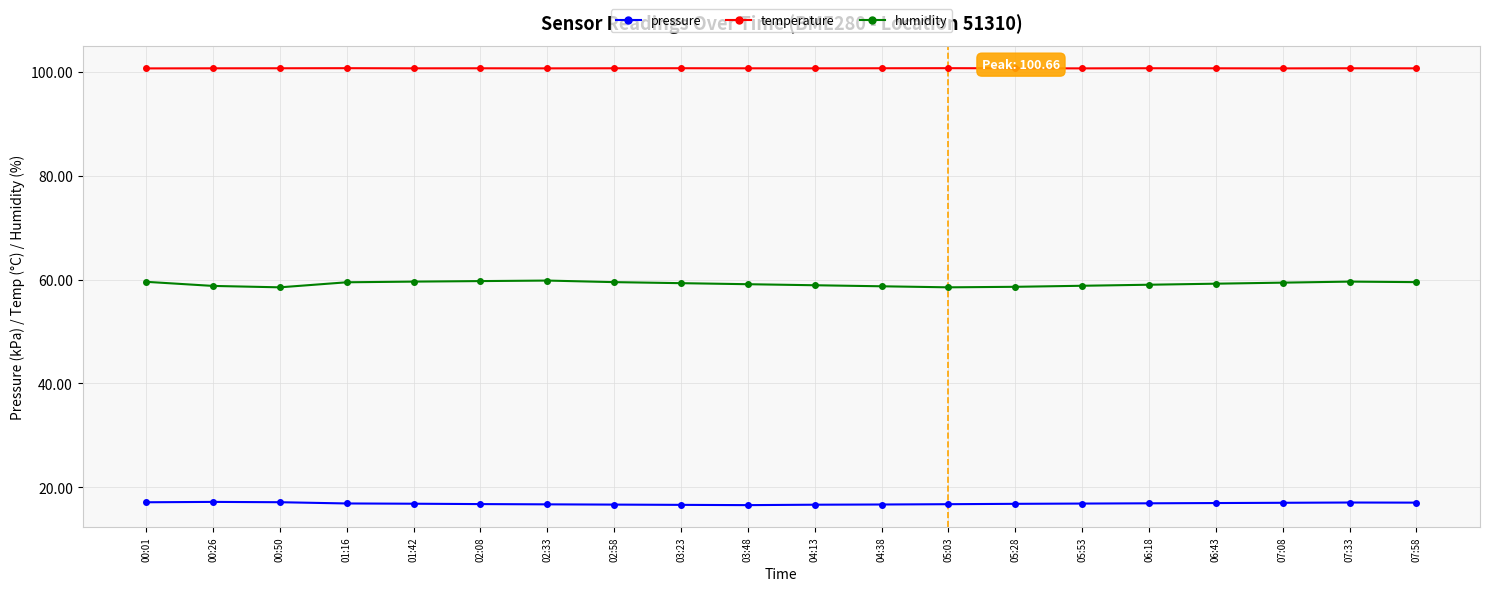

Is the value of pressure at 01:16 greater than the value of temperature at 05:28?

Yes